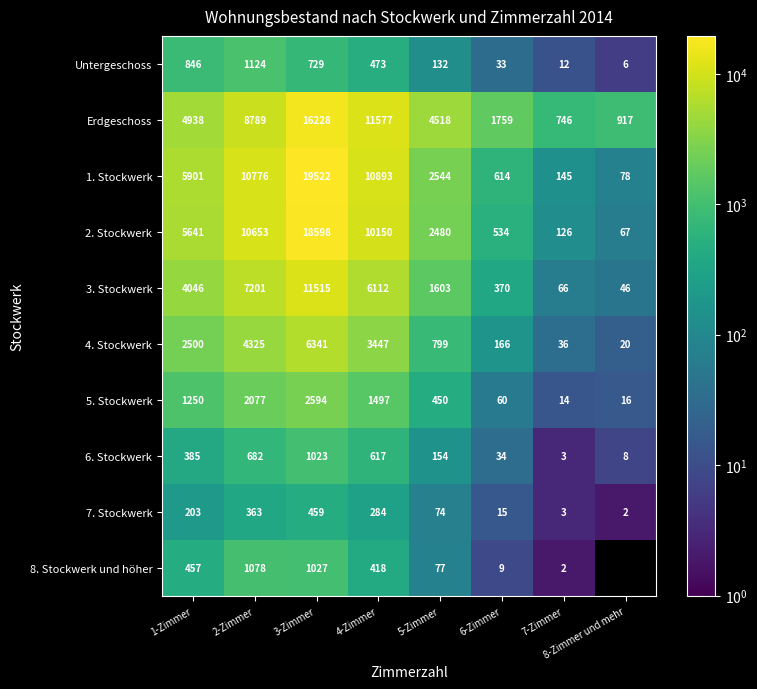

How many distinct data groups are displayed?

10